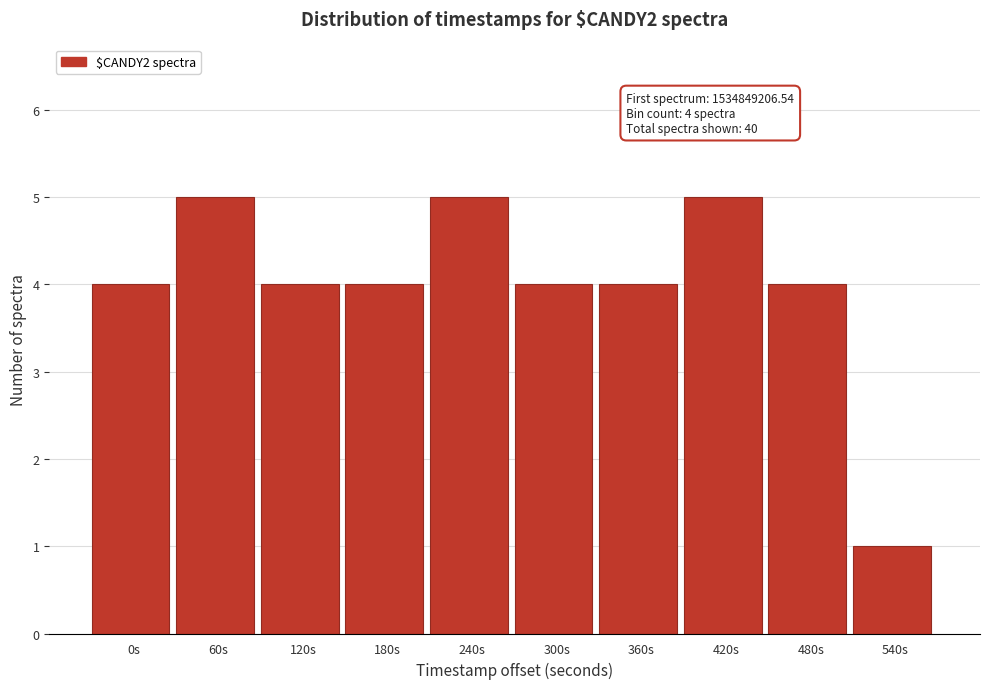

Reading left to right, what are all the values shown in this chart?

0s=4	60s=5	120s=4	180s=4	240s=5	300s=4	360s=4	420s=5	480s=4	540s=1